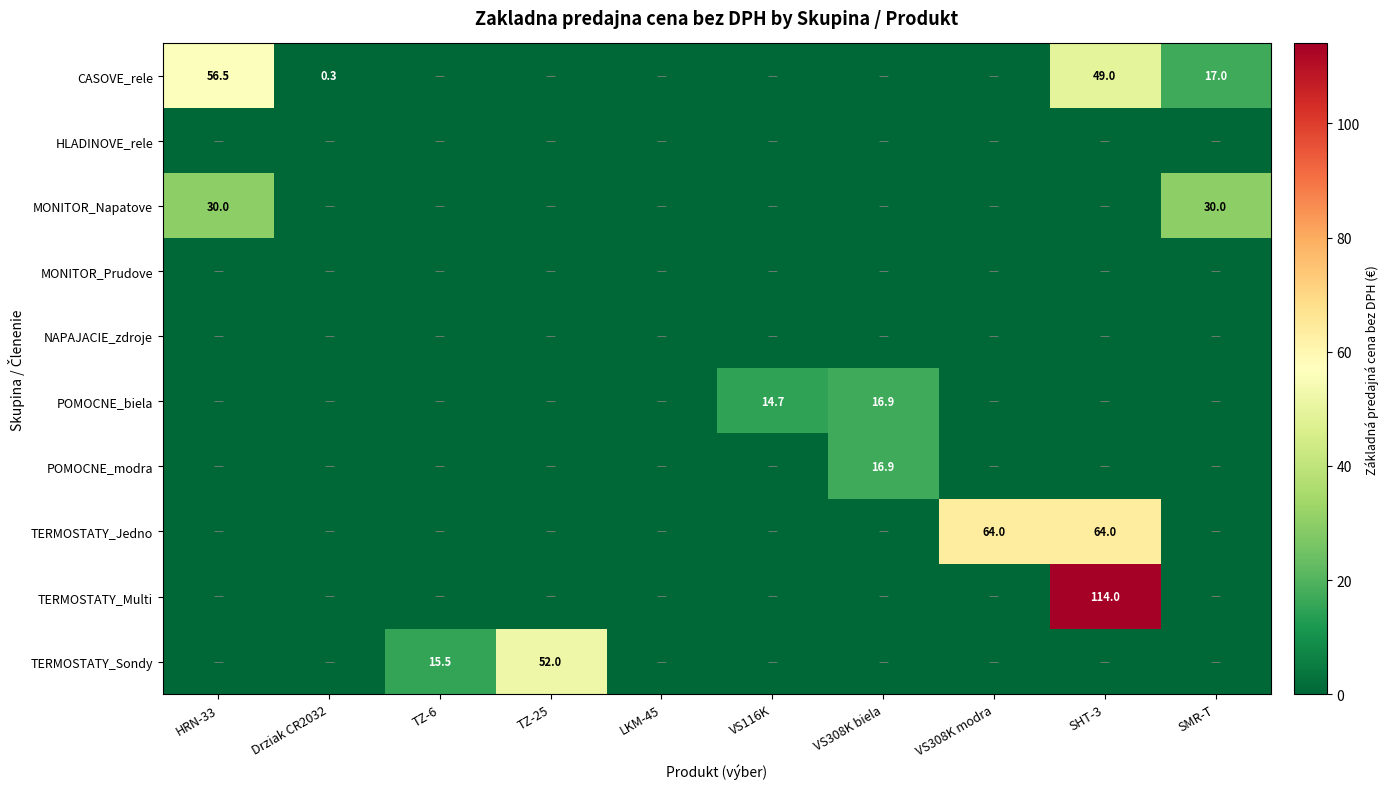

How many distinct data groups are displayed?

10